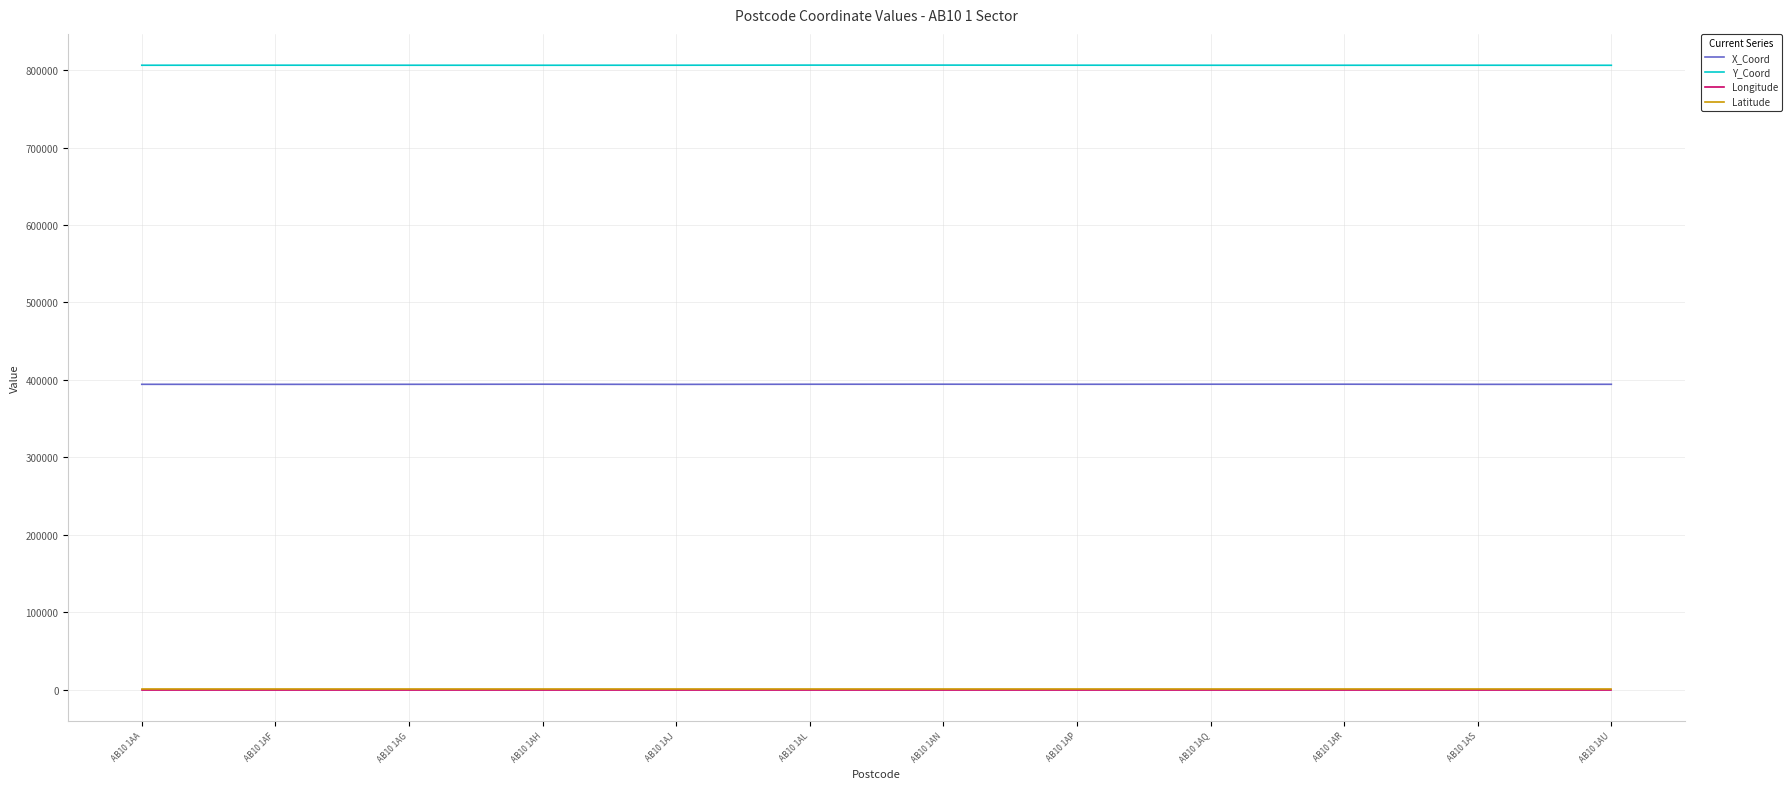

What are all the series names shown in the legend?

X_Coord, Y_Coord, Longitude, Latitude